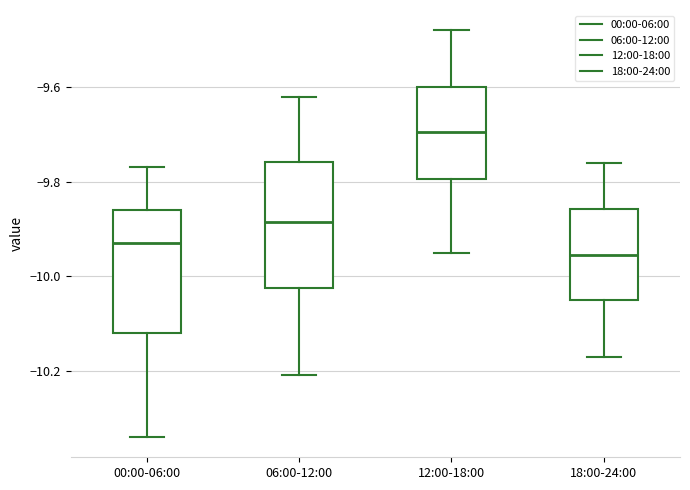

Where does the lower whisker of the box for 06:00-12:00 end on the y-axis? The values are not printed on the chart, so give them approximately, as read against the axis.

-10.20